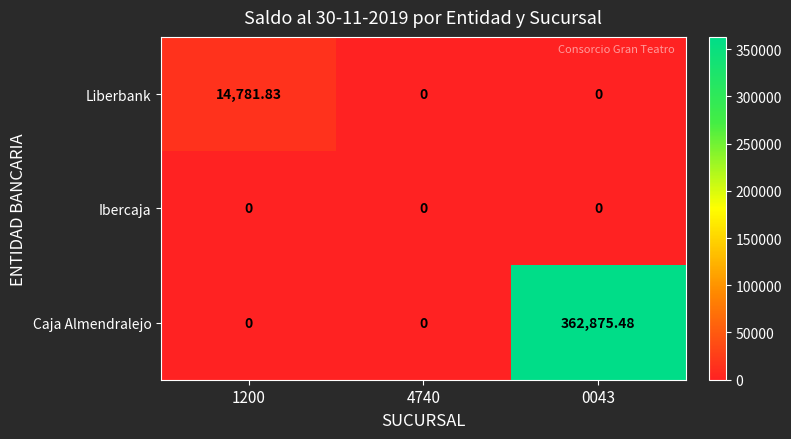

List the series in order of their peak value, lowest first.

Ibercaja, Liberbank, Caja Almendralejo